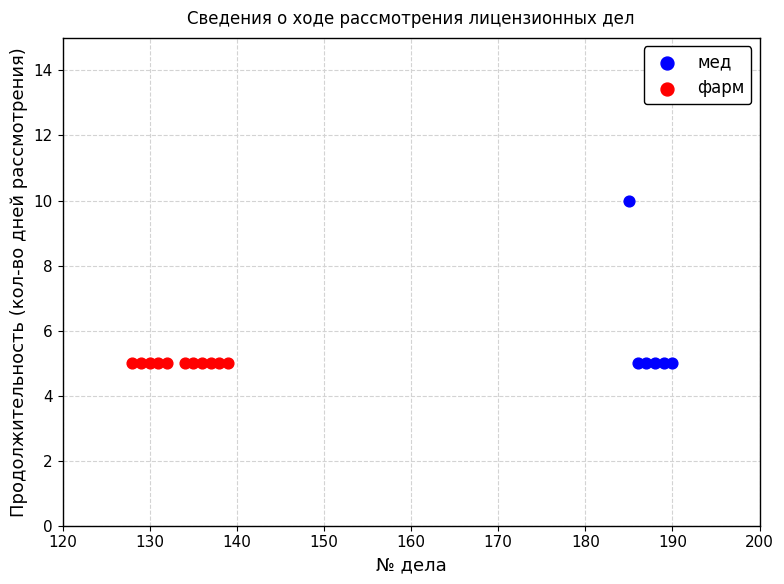

What are all the series names shown in the legend?

мед, фарм